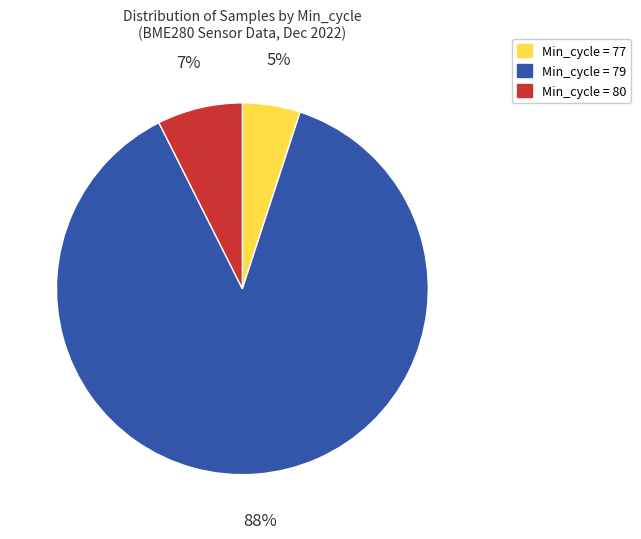

Is the sum of Min_cycle = 80 and Min_cycle = 77 greater than half?

No